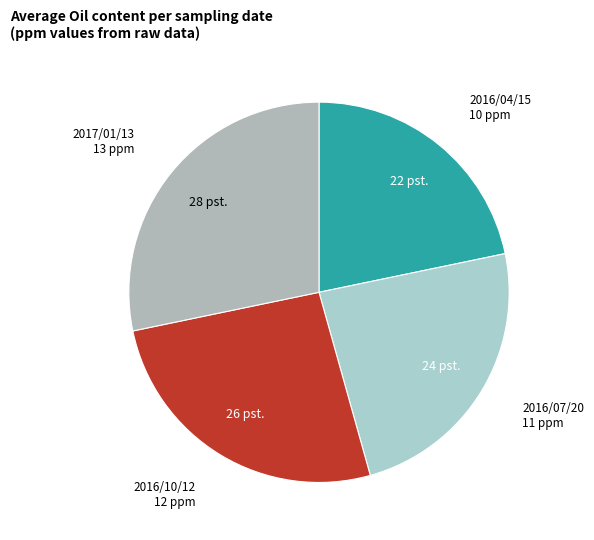

What is the ratio of the value at 2017/01/13 13 ppm to the value at 2016/07/20 11 ppm?

1.2